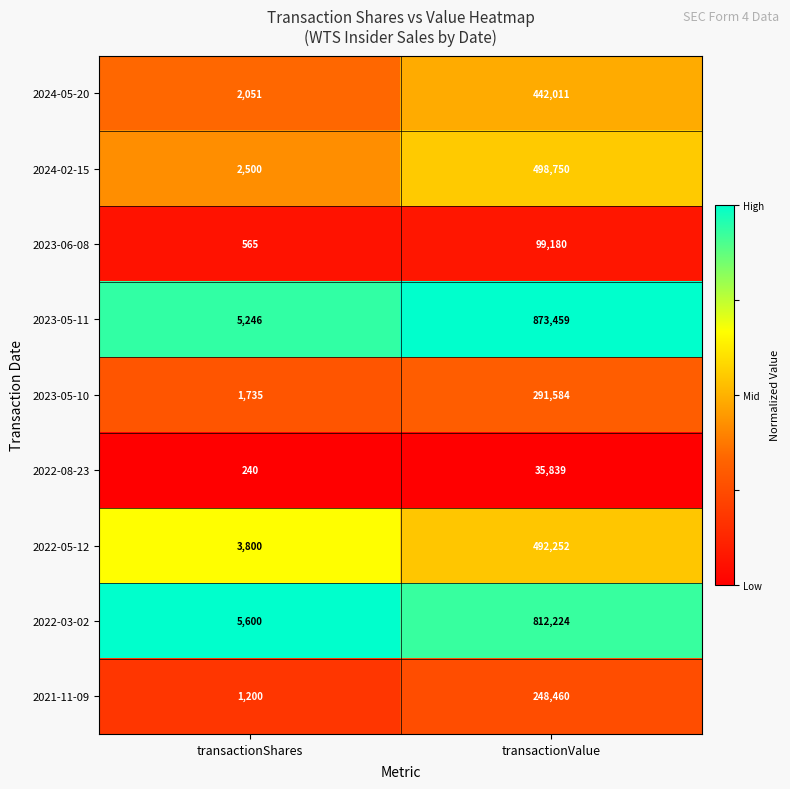

Reading right to left, transcribe all the data shown in this chart.

2024-05-20: 442011	2051
2024-02-15: 498750	2500
2023-06-08: 99180	565
2023-05-11: 873459	5246
2023-05-10: 291584	1735
2022-08-23: 35839	240
2022-05-12: 492252	3800
2022-03-02: 812224	5600
2021-11-09: 248460	1200